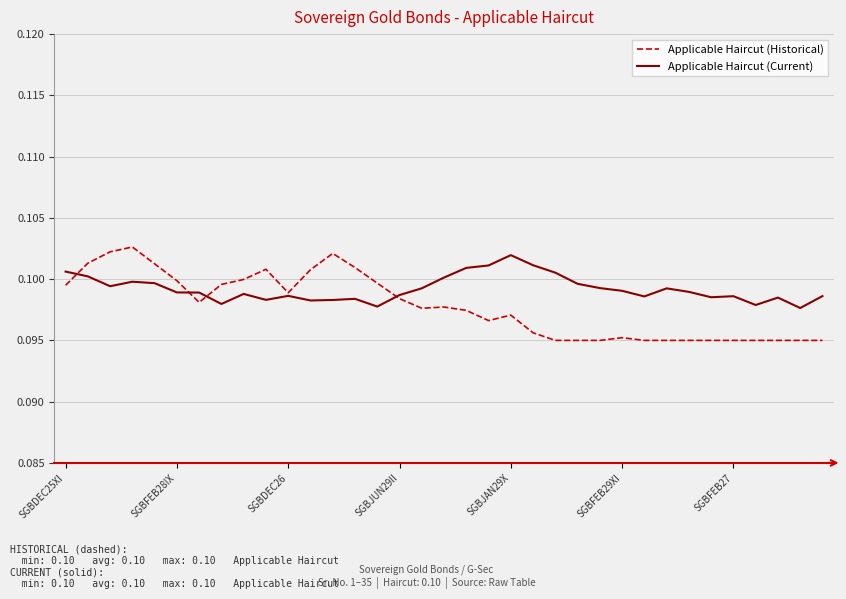

Which series has the widest spread of values?

Applicable Haircut (Historical)